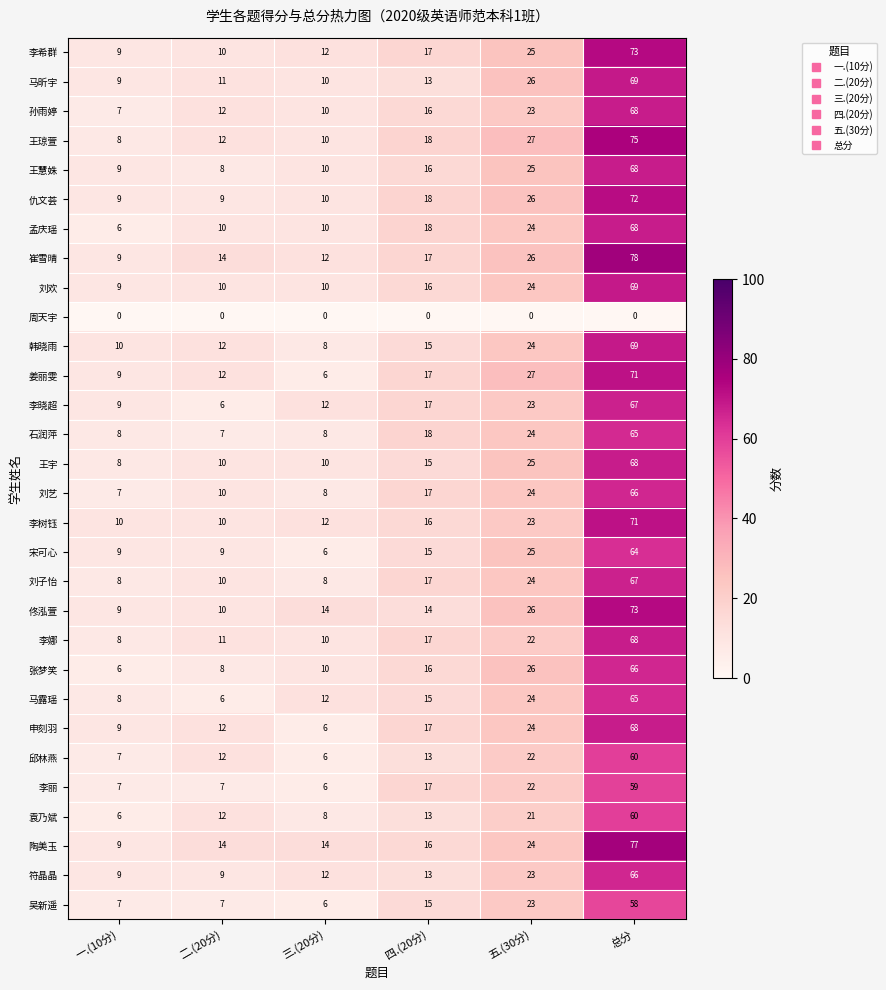

Where is 姜丽雯 nearest to the value 38?

五.(30分)